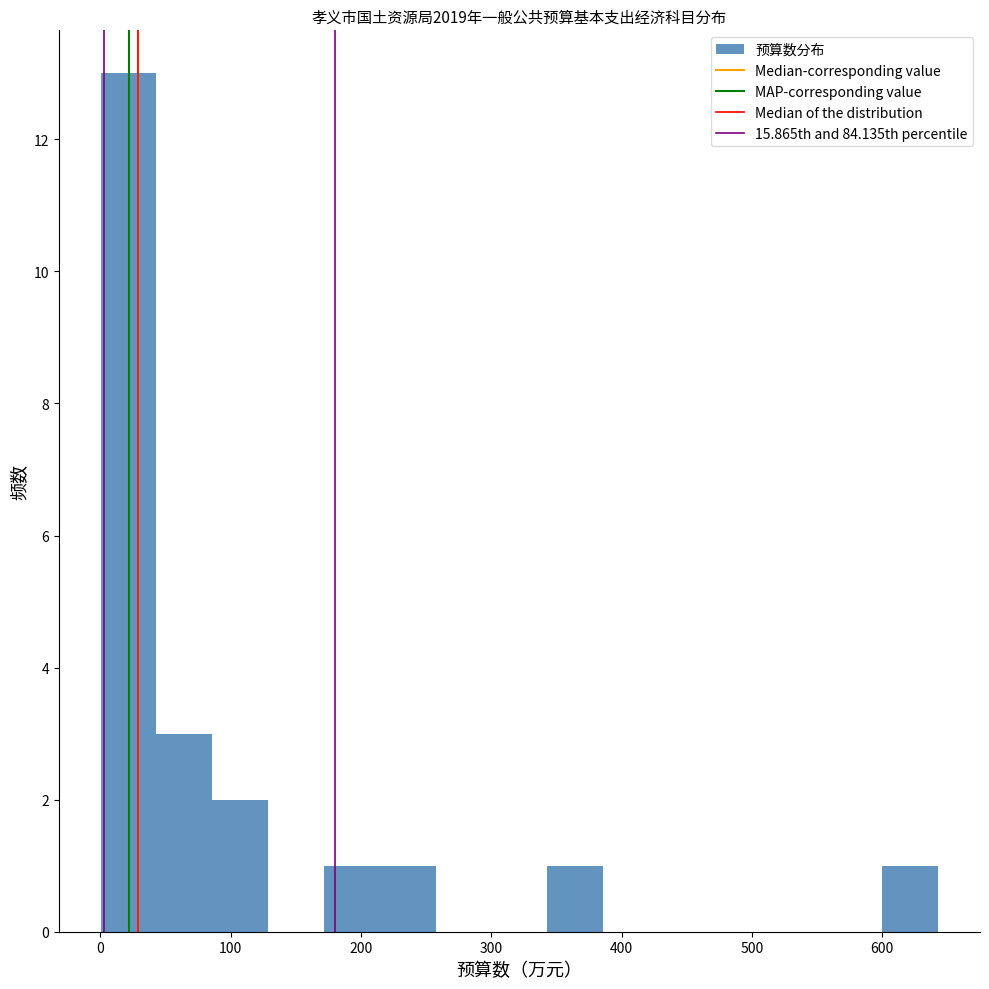

Reading left to right, list every bar in this chart as the range it spans on the x-axis followed by its height. Neither the bar edges nor the heights are printed on the chart, so give them approximately, as read against the axes.

0 to 40: 13
40 to 90: 3
90 to 130: 2
130 to 170: 0
170 to 210: 1
210 to 260: 1
260 to 300: 0
300 to 340: 0
340 to 390: 1
390 to 430: 0
430 to 470: 0
470 to 510: 0
510 to 560: 0
560 to 600: 0
600 to 640: 1